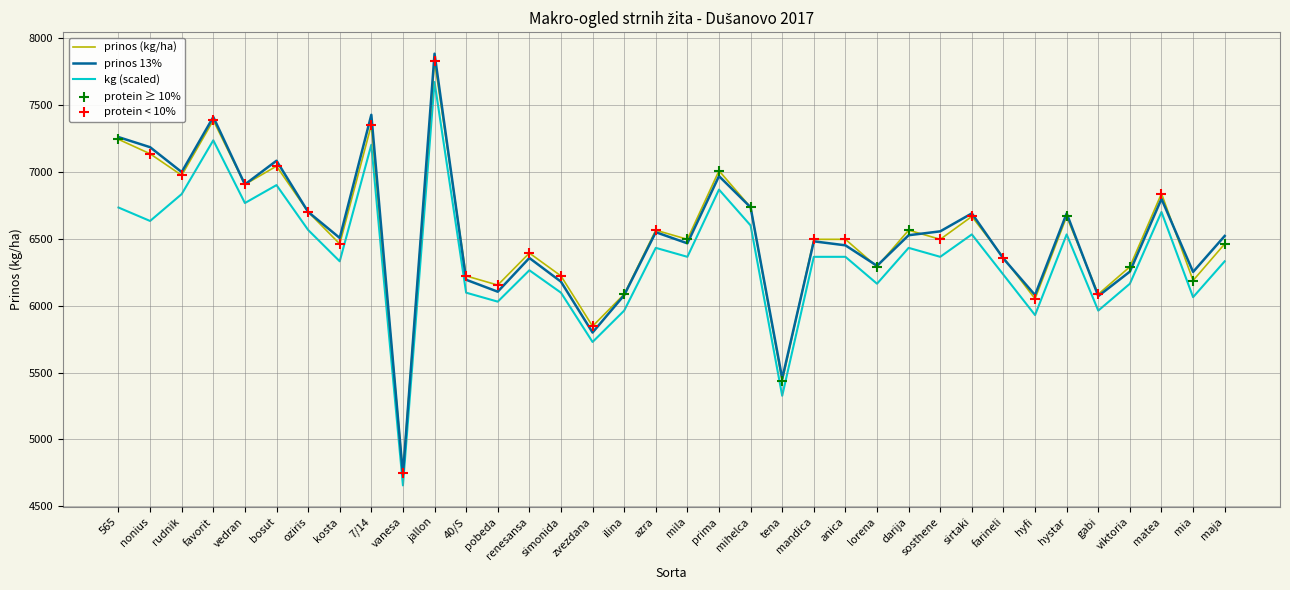

Is the value of prinos (kg/ha) at farineli greater than the value of kg (scaled) at hystar?

No